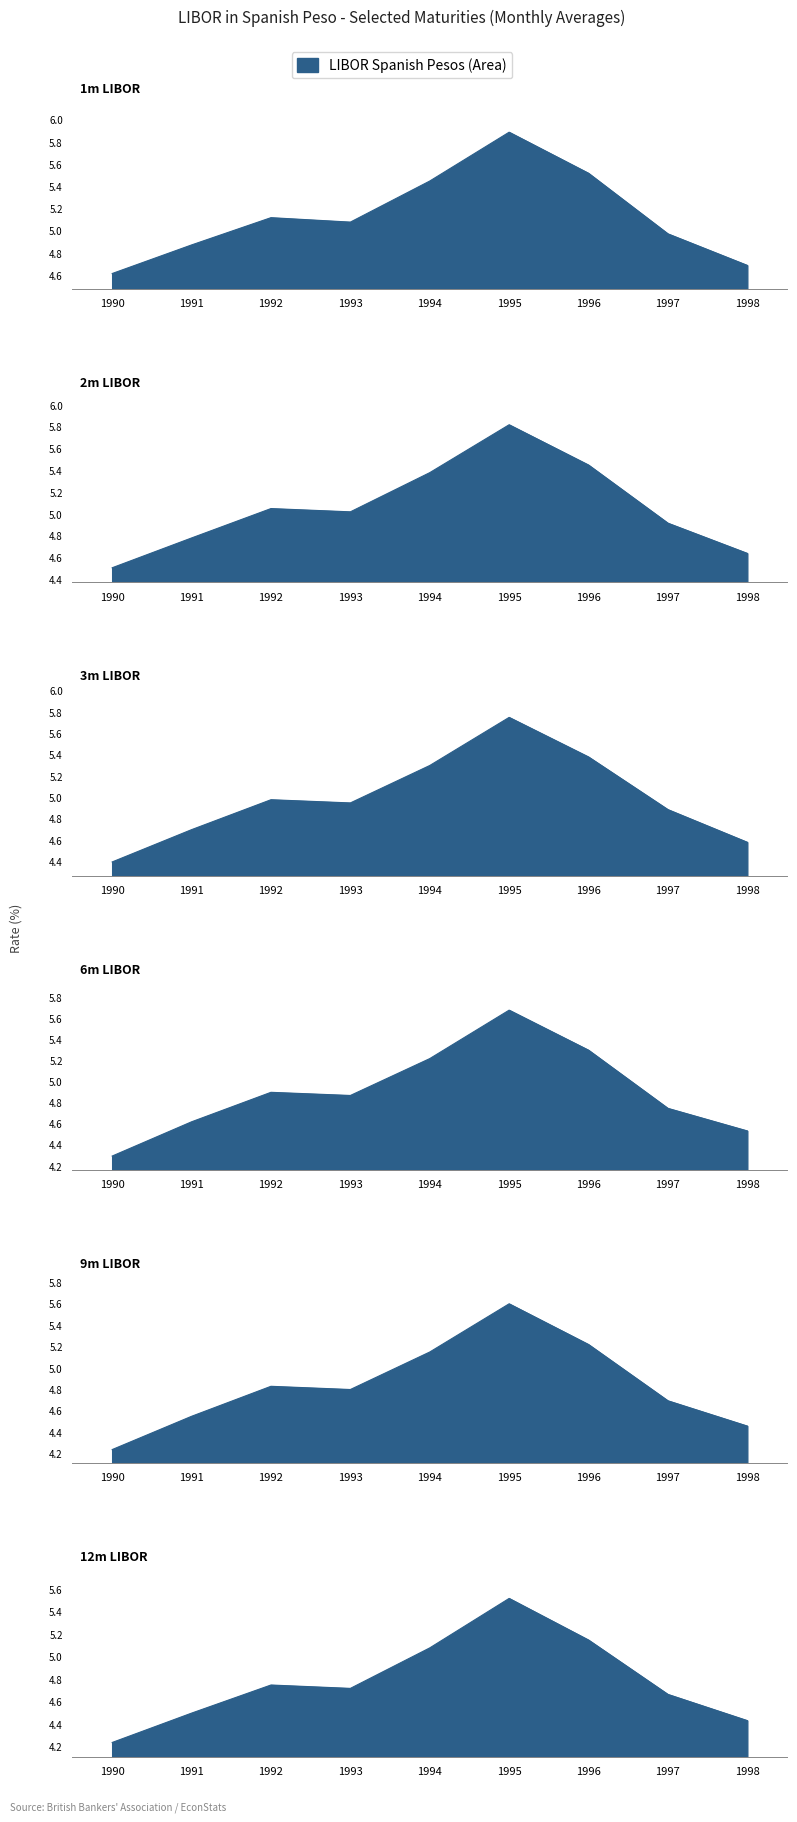

Is it true that 6m LIBOR equals 9.6 at 1995?

False